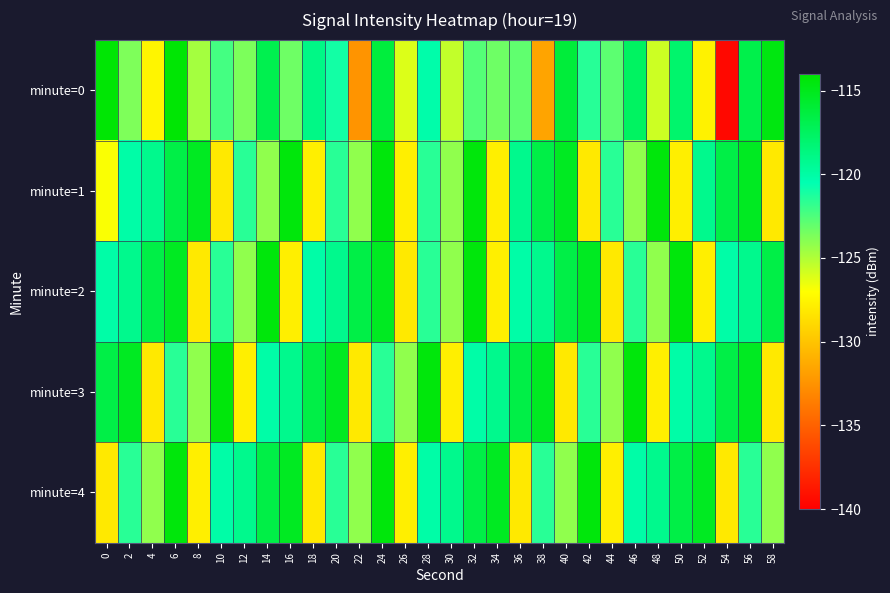

What is the difference between the highest and lowest values at 40?

12.8